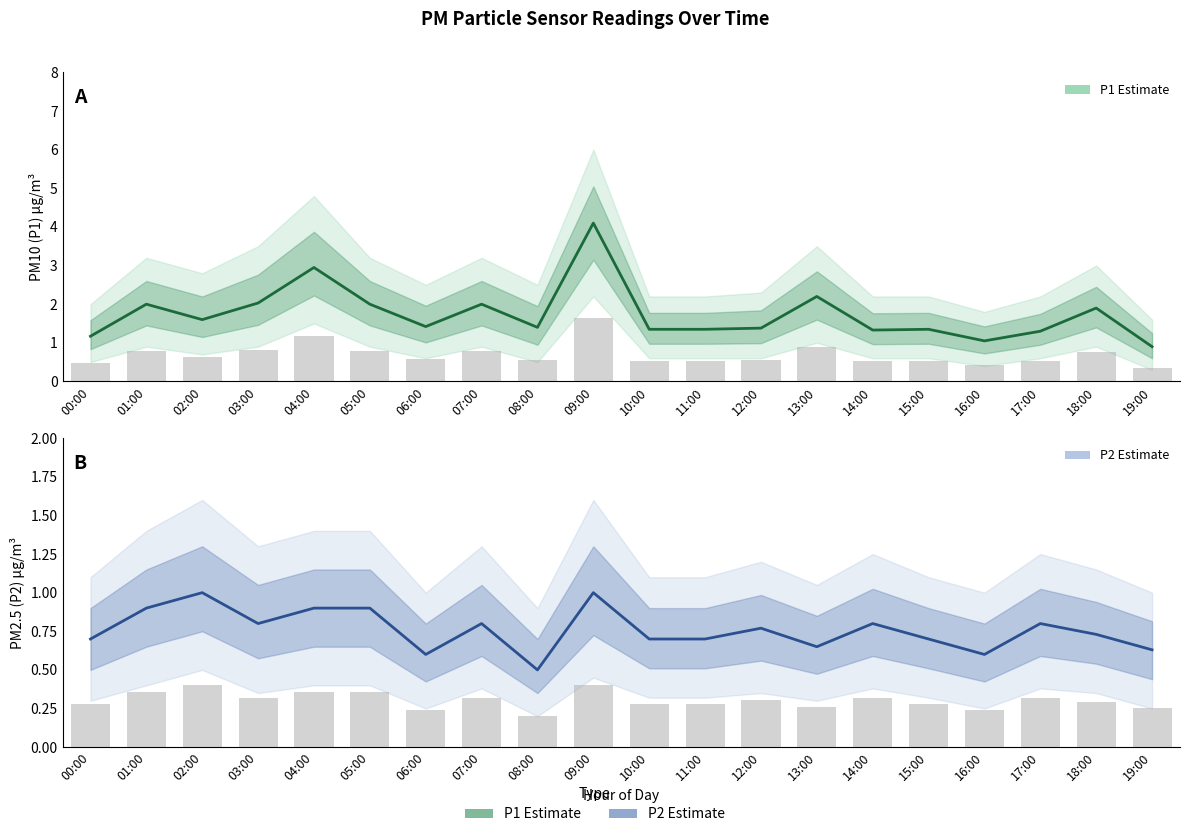

How many values in the P1 (PM10) Estimate series are below 1?

1